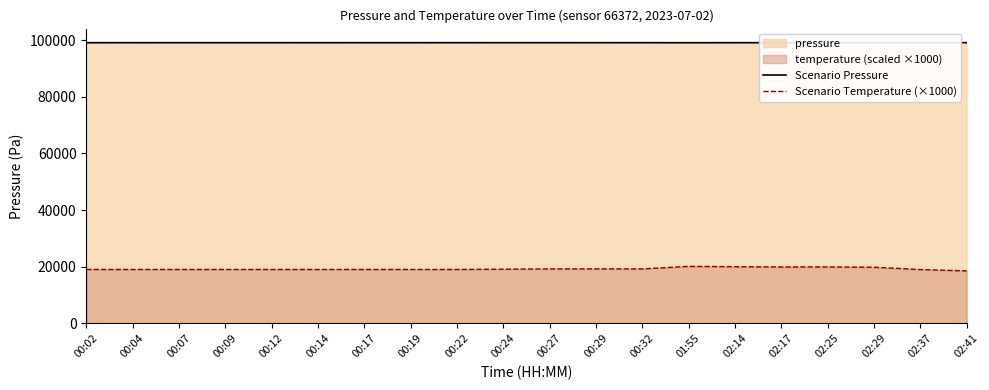

At which label does Scenario Pressure first exceed 99087?

00:07